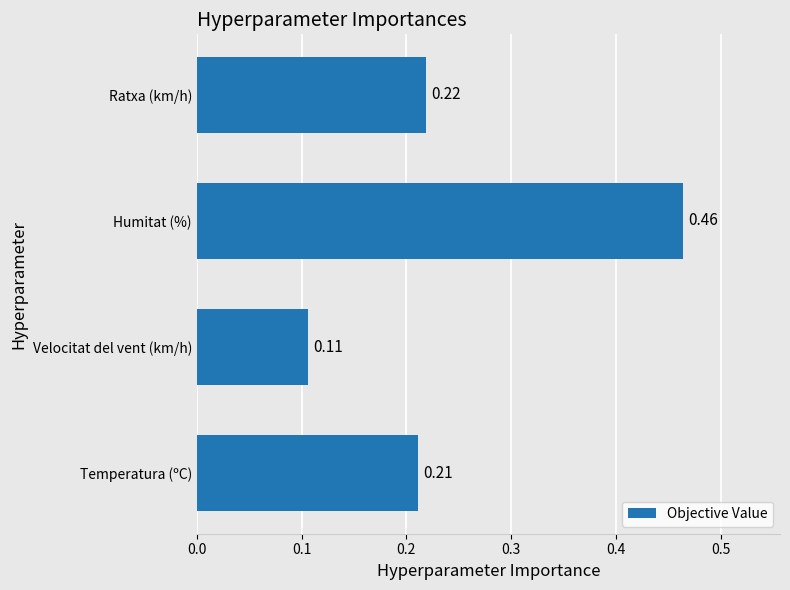

What is the sum of the values at Temperatura (ºC) and Velocitat del vent (km/h)?

0.3